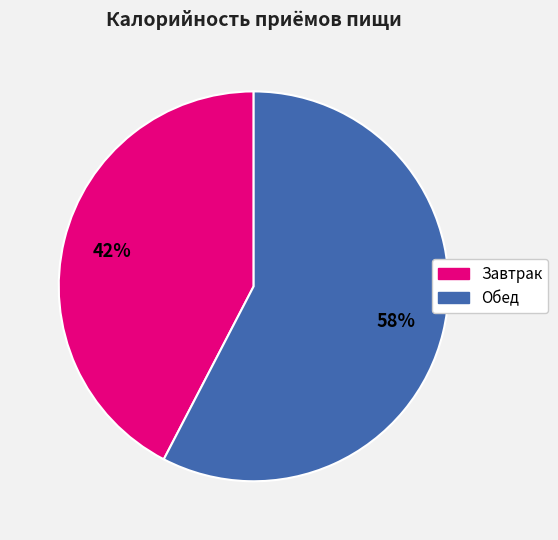

Is Обед the majority of the pie?

Yes